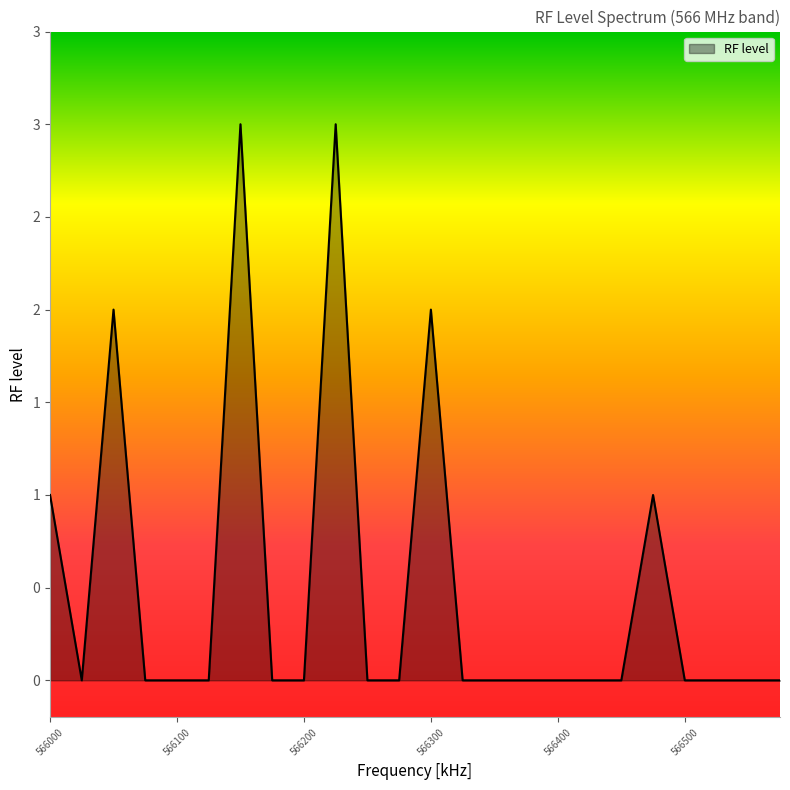

Does the chart have visible grid lines?

No